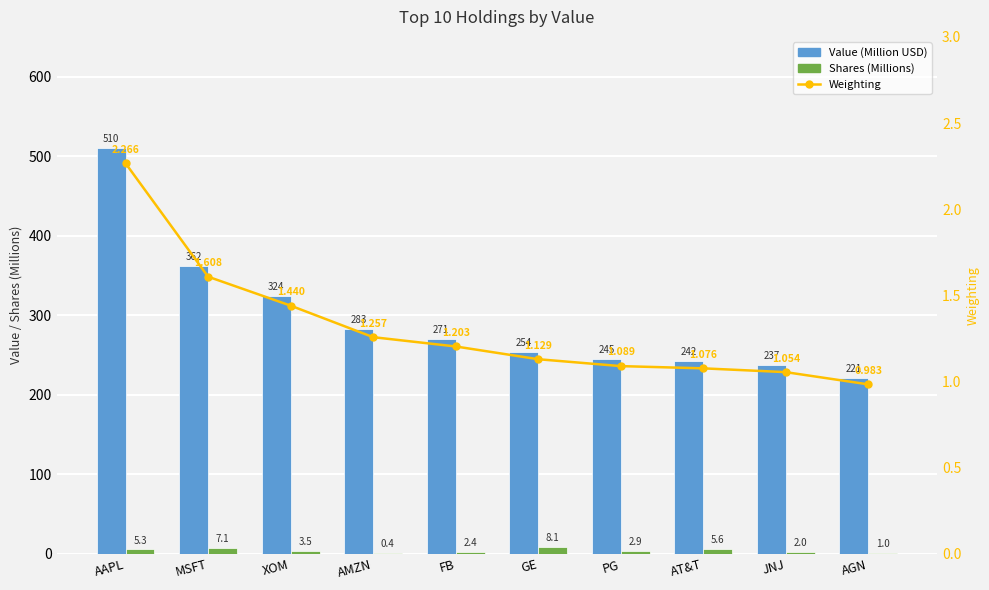

Which label corresponds to the largest value in the chart?

AAPL